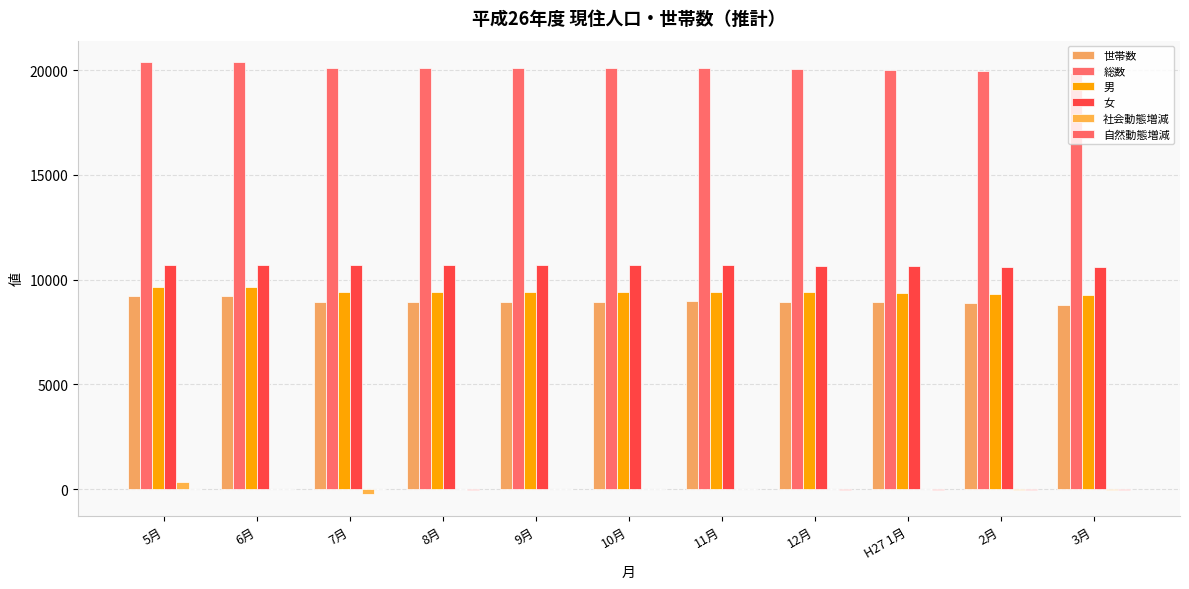

At how many categories does at least one series exceed 2453?

11